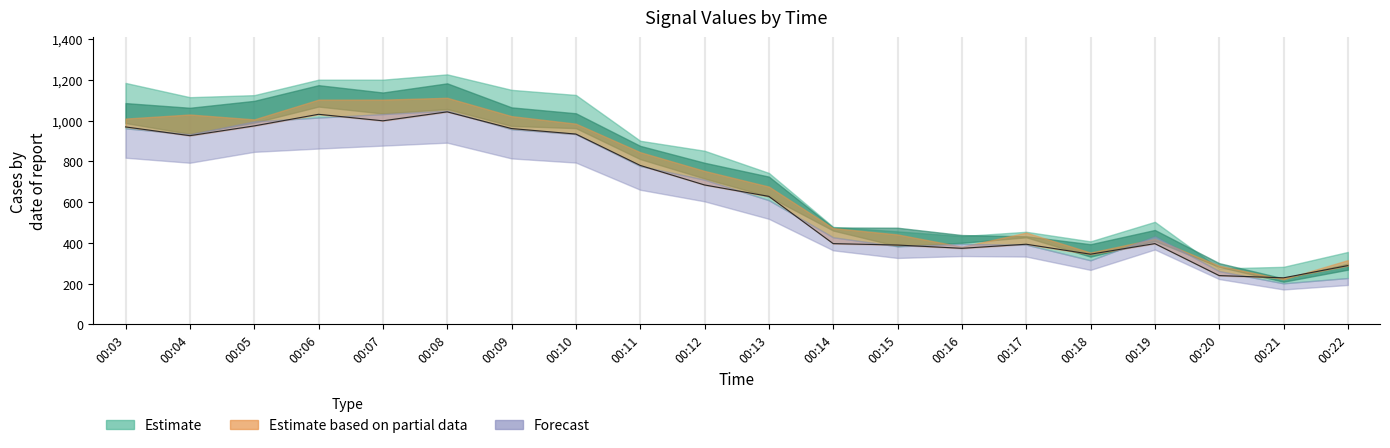

Reading left to right, what are all the values shown in this chart?

00:03=969	00:04=926	00:05=974	00:06=1031	00:07=999	00:08=1043	00:09=961	00:10=934	00:11=780	00:12=684	00:13=628	00:14=396	00:15=389	00:16=373	00:17=393	00:18=344	00:19=396	00:20=239	00:21=228	00:22=288